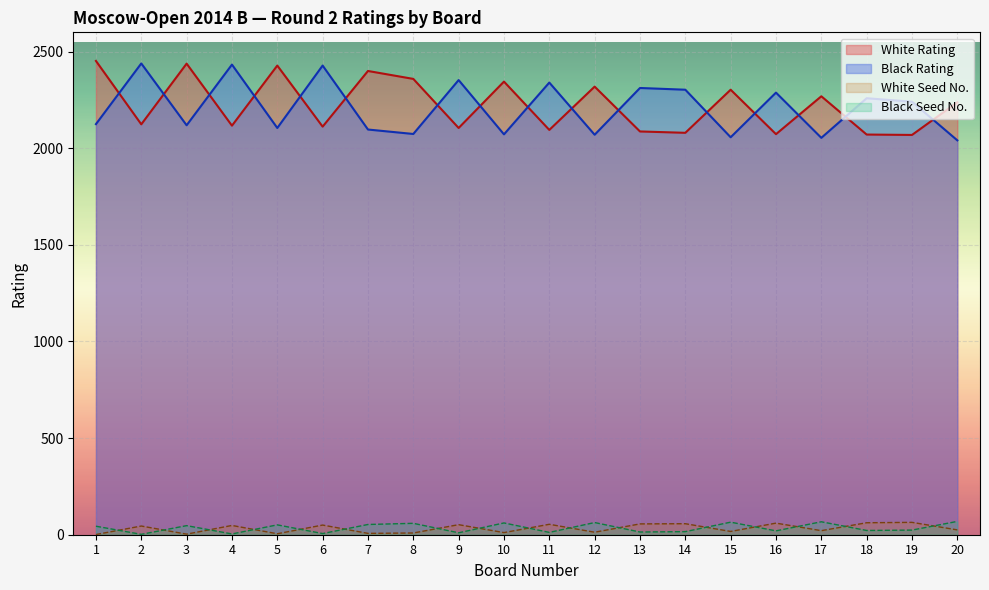

True or false: White No. has a value of 40 at 20.

False